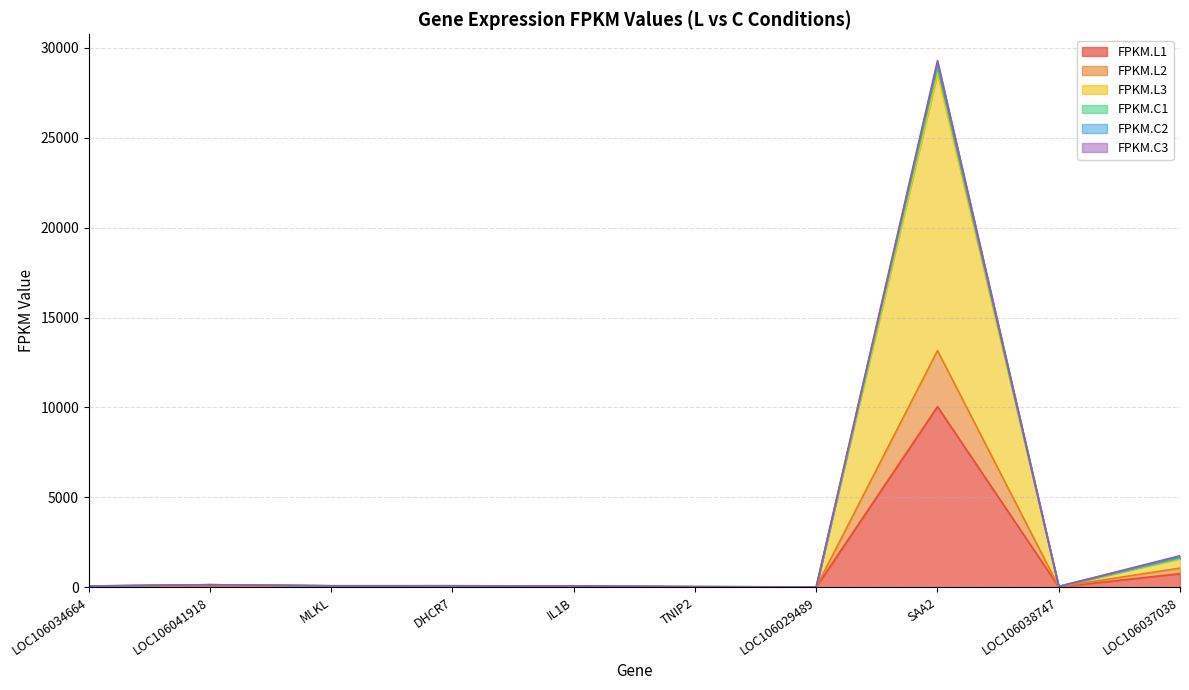

What is the highest value of the FPKM.L1 series?

10040.5